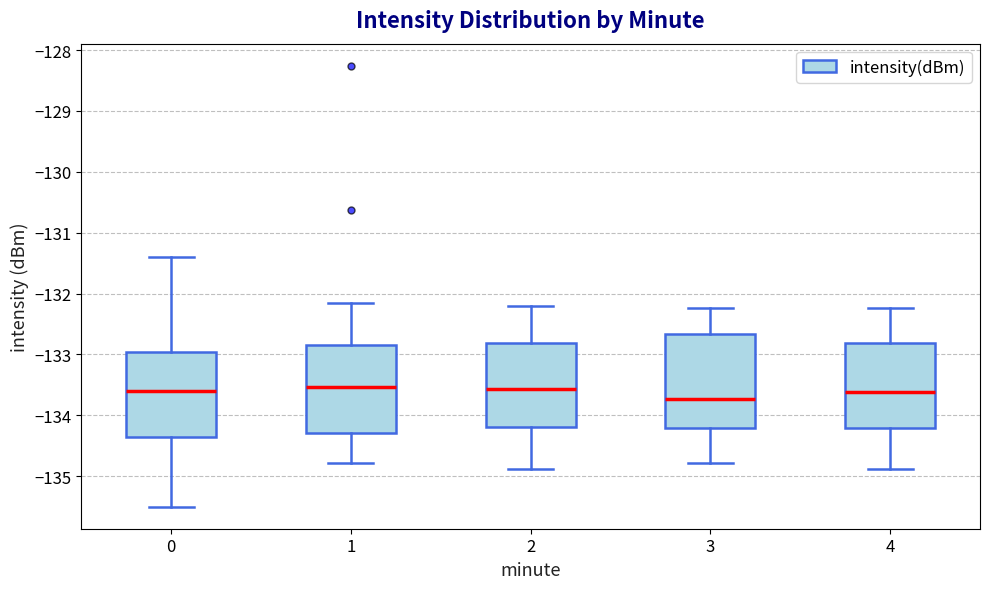

Reading left to right, transcribe this box plot: for each box, give where its median line is, the range the box spans, and where its two whiskers end, as read against the y-axis. The values are not printed on the chart, so give them approximately, as read against the axis.

0: median -133.6, box -134.4 to -133.0, whiskers -135.5 to -131.4
1: median -133.5, box -134.3 to -132.9, whiskers -134.8 to -132.1
2: median -133.6, box -134.2 to -132.8, whiskers -134.9 to -132.2
3: median -133.7, box -134.2 to -132.7, whiskers -134.8 to -132.2
4: median -133.6, box -134.2 to -132.8, whiskers -134.9 to -132.2